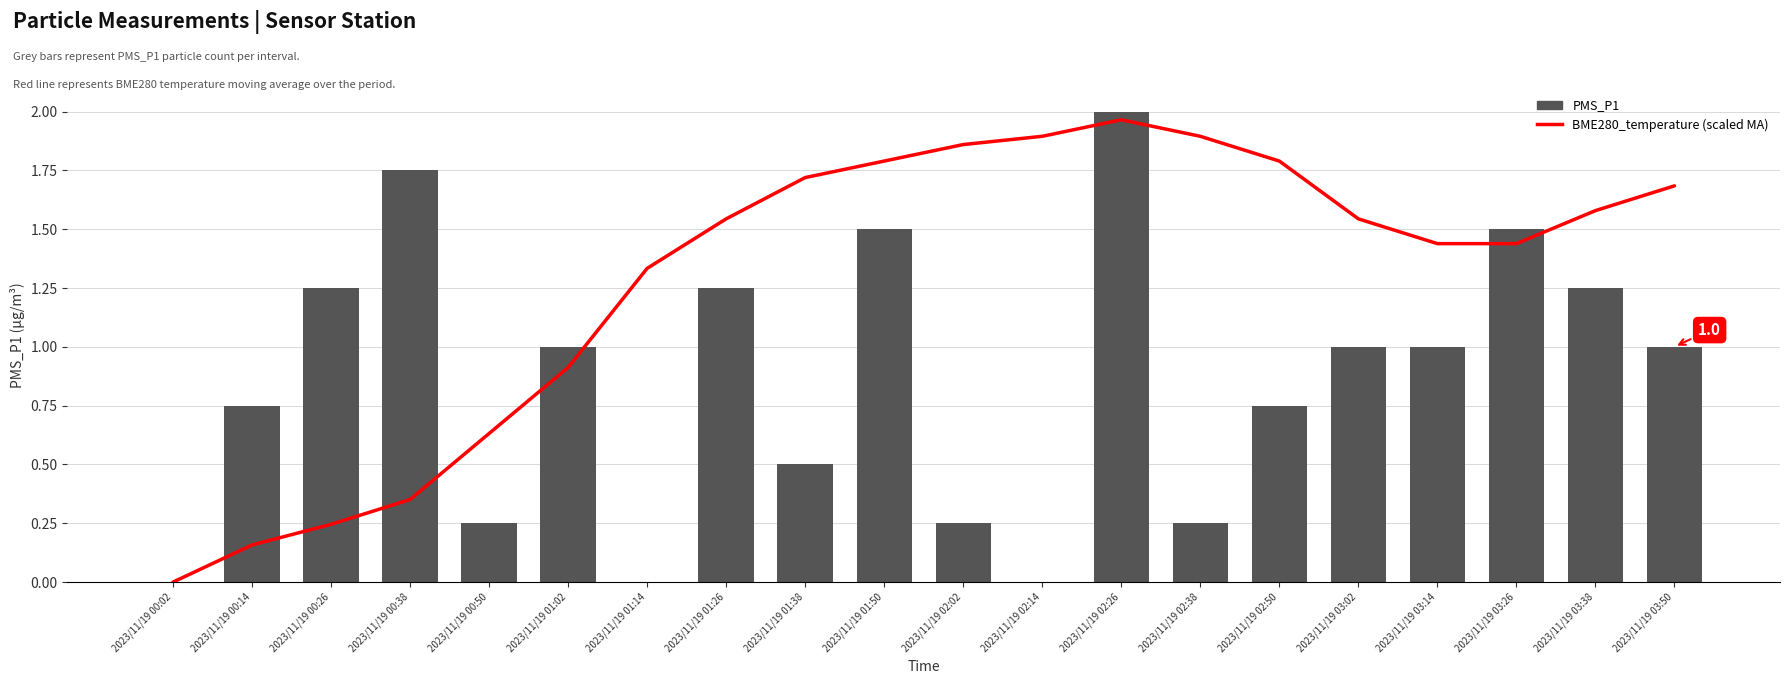

The PMS_P1 series shows 2.0 at 2023/11/19 02:26. True or false?

True